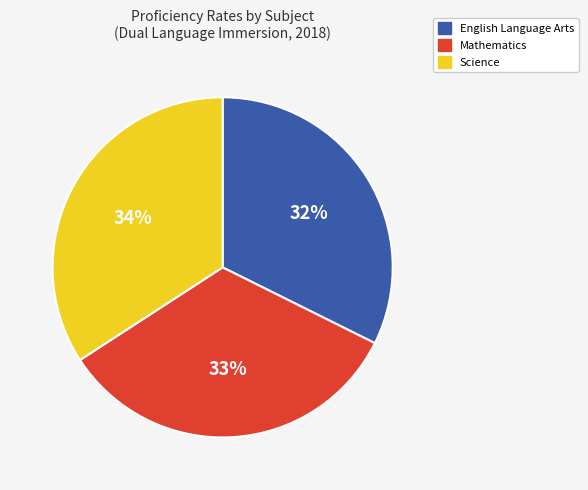

Is there a majority slice in this chart?

No